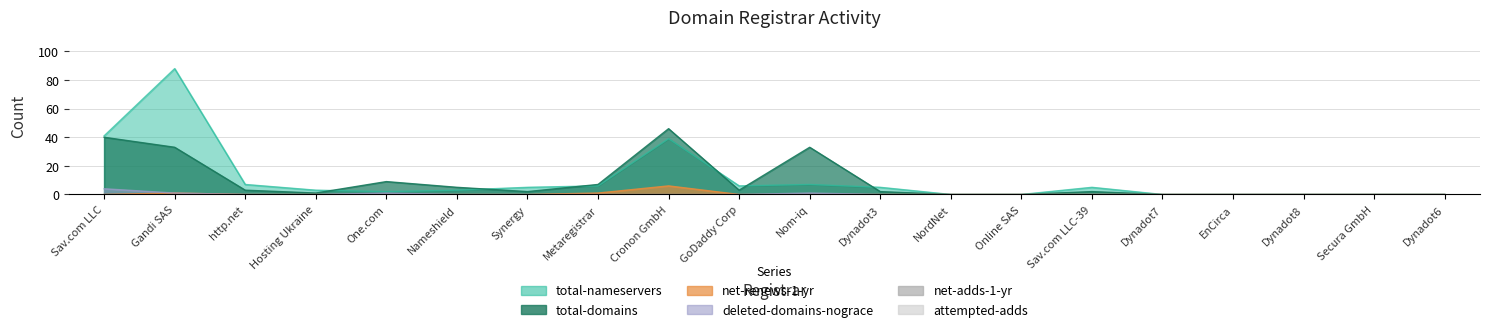

Where is total-nameservers nearest to the value 44?

Sav.com LLC